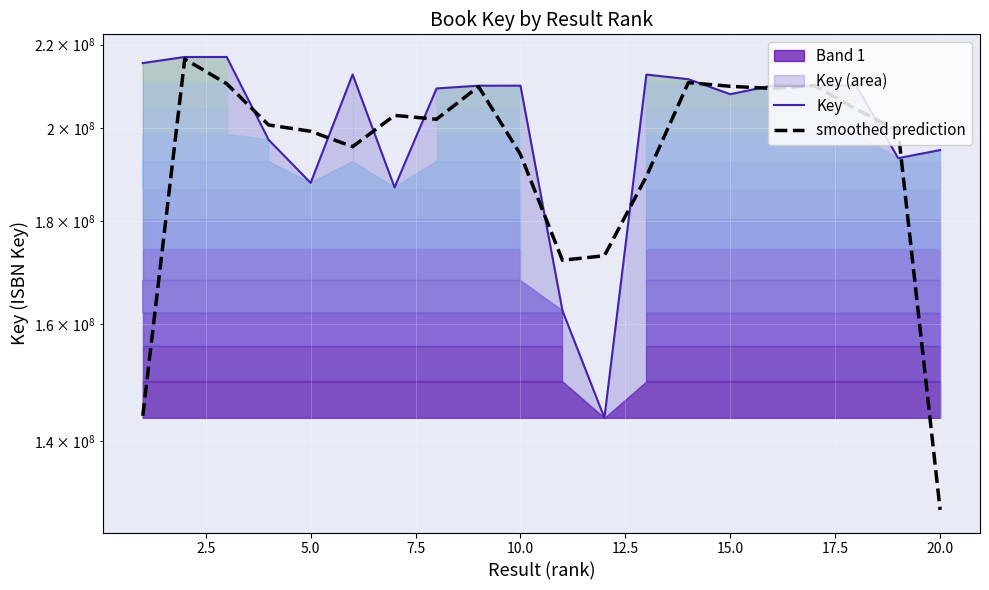

Rank the series at 20.0 from lowest to highest value.

smoothed prediction, Key